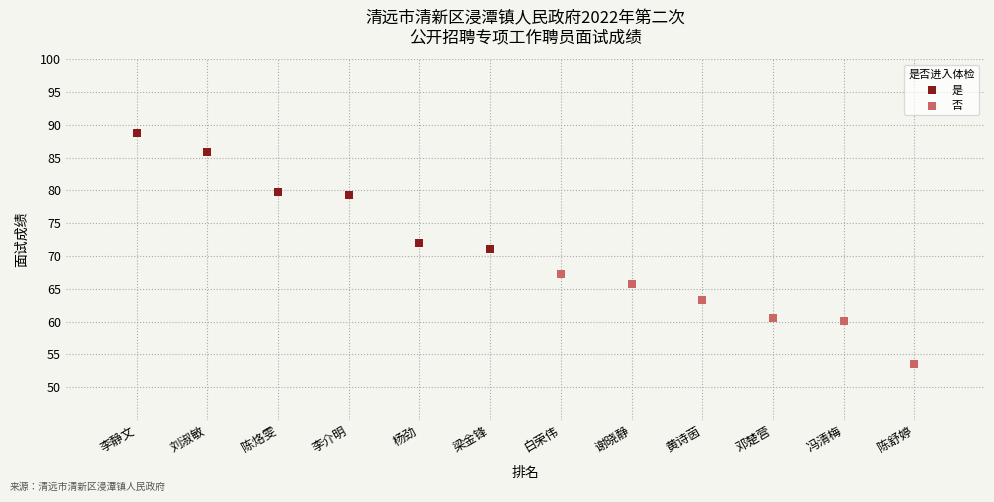

Which series has the widest spread of Y values?

是